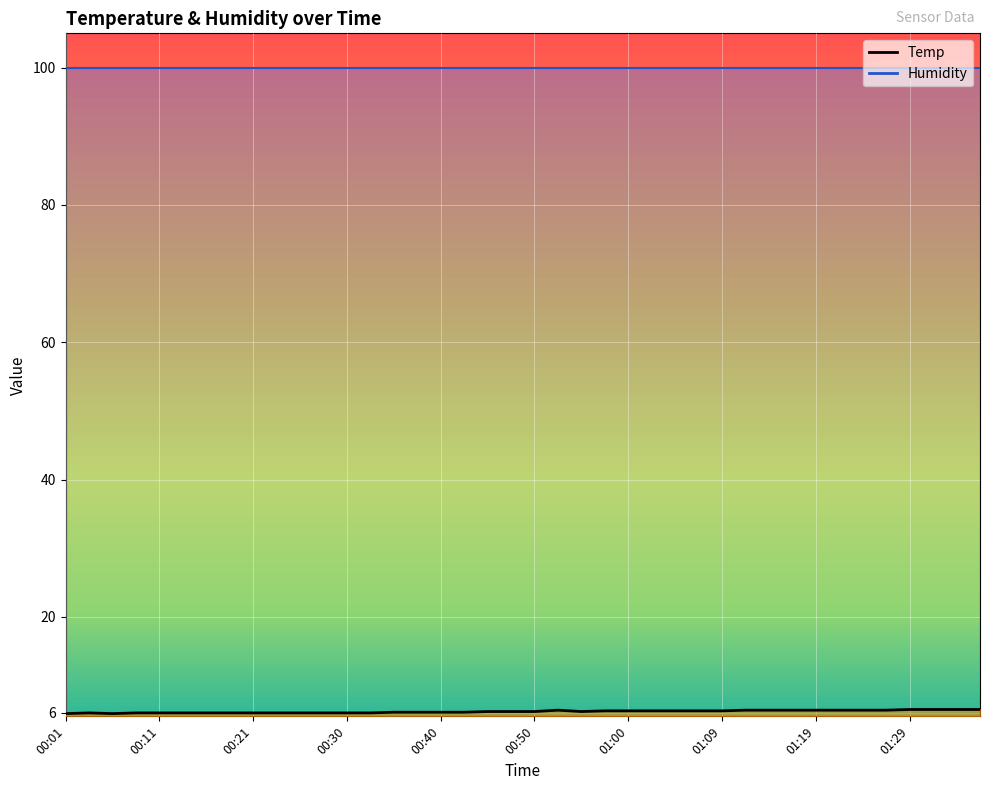

What is the value of the 39th point from the left?

6.5